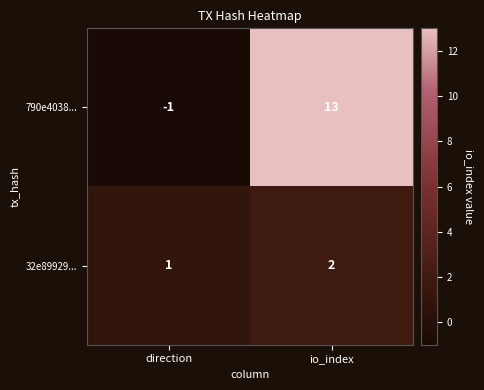

Reading right to left, extract all data points from this chart.

790e4038...: 13	-1
32e89929...: 2	1